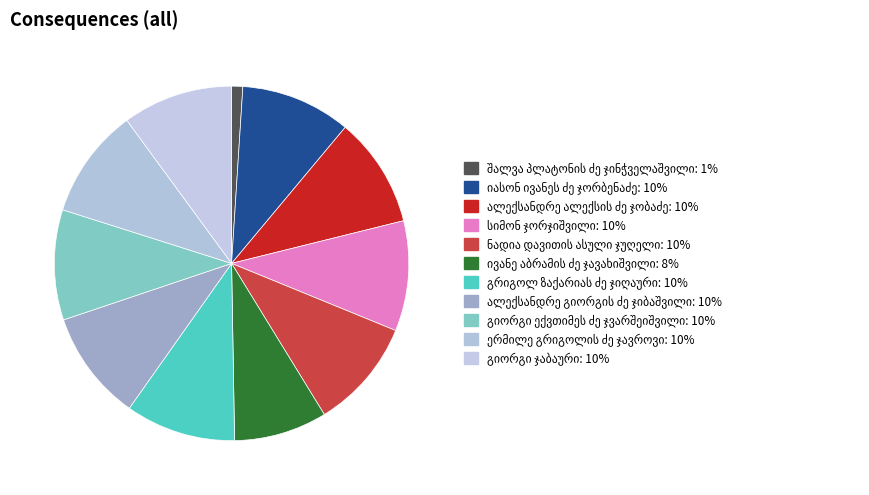

How many slices are in this pie chart?

11